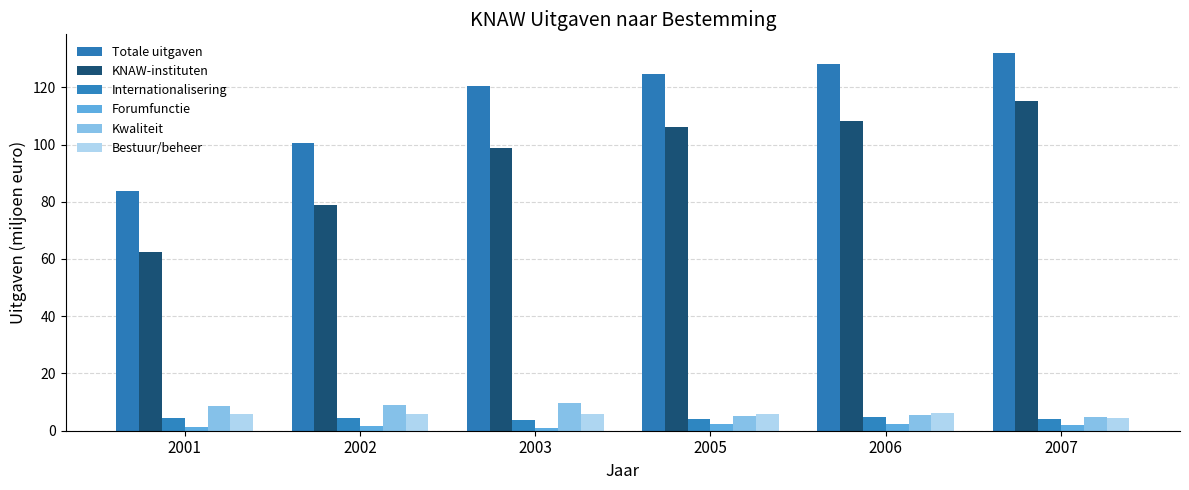

What is the value of the Forumfunctie bar at the 5th from the left?

2.5